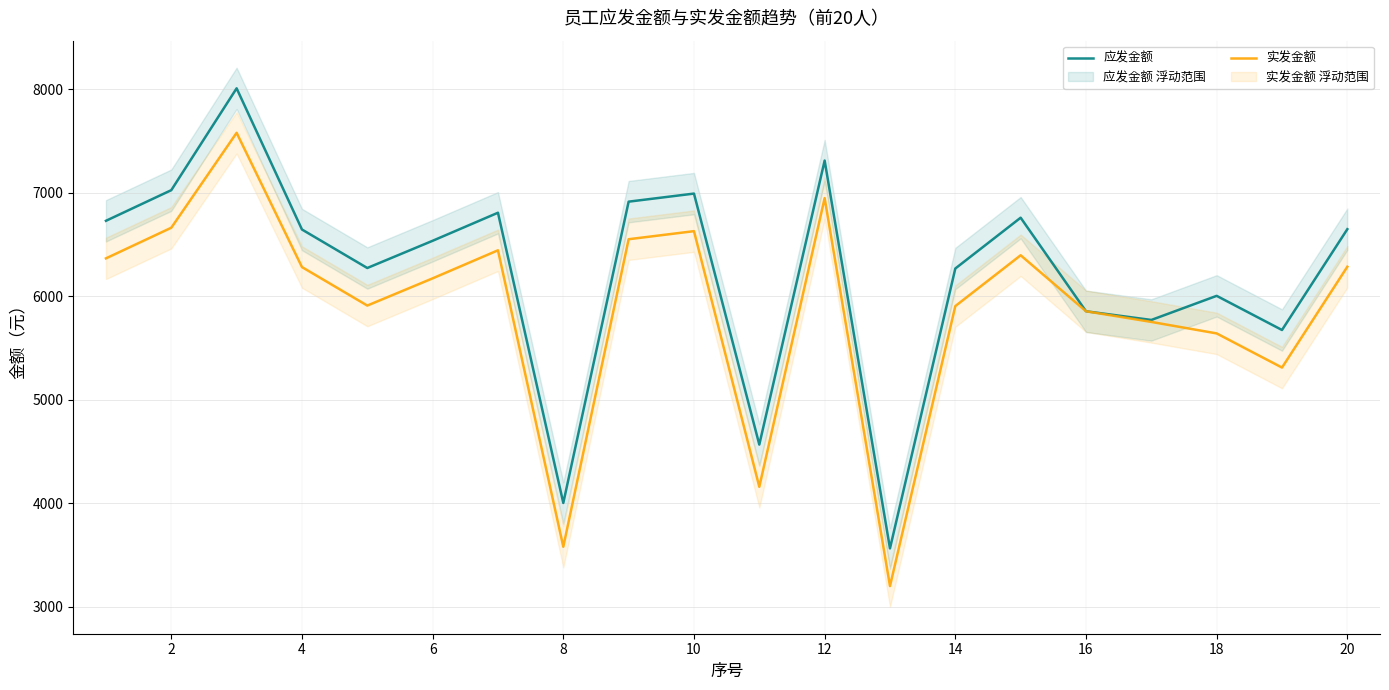

What is the value of the 实发金额 point at the 3rd from the left?

7577